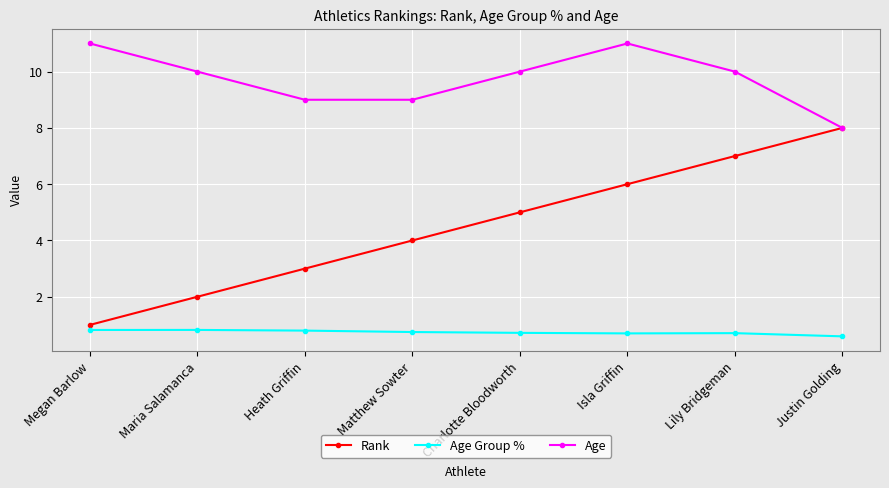

What is the average value of the Rank series?

4.5